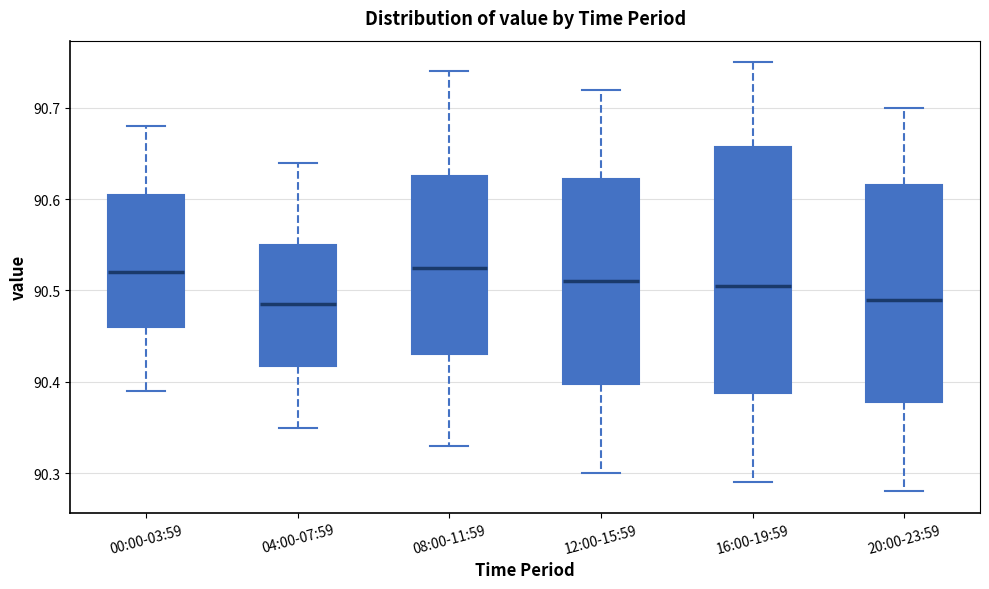

Reading left to right, read every box against the y-axis: the position of its median line, the range the box covers, and the ends of its whiskers. The values are not printed on the chart, so give them approximately, as read against the axis.

00:00-03:59: median 90.52, box 90.46 to 90.61, whiskers 90.39 to 90.68
04:00-07:59: median 90.49, box 90.42 to 90.55, whiskers 90.35 to 90.64
08:00-11:59: median 90.53, box 90.43 to 90.63, whiskers 90.33 to 90.74
12:00-15:59: median 90.51, box 90.40 to 90.62, whiskers 90.30 to 90.72
16:00-19:59: median 90.51, box 90.39 to 90.66, whiskers 90.29 to 90.75
20:00-23:59: median 90.49, box 90.38 to 90.62, whiskers 90.28 to 90.70